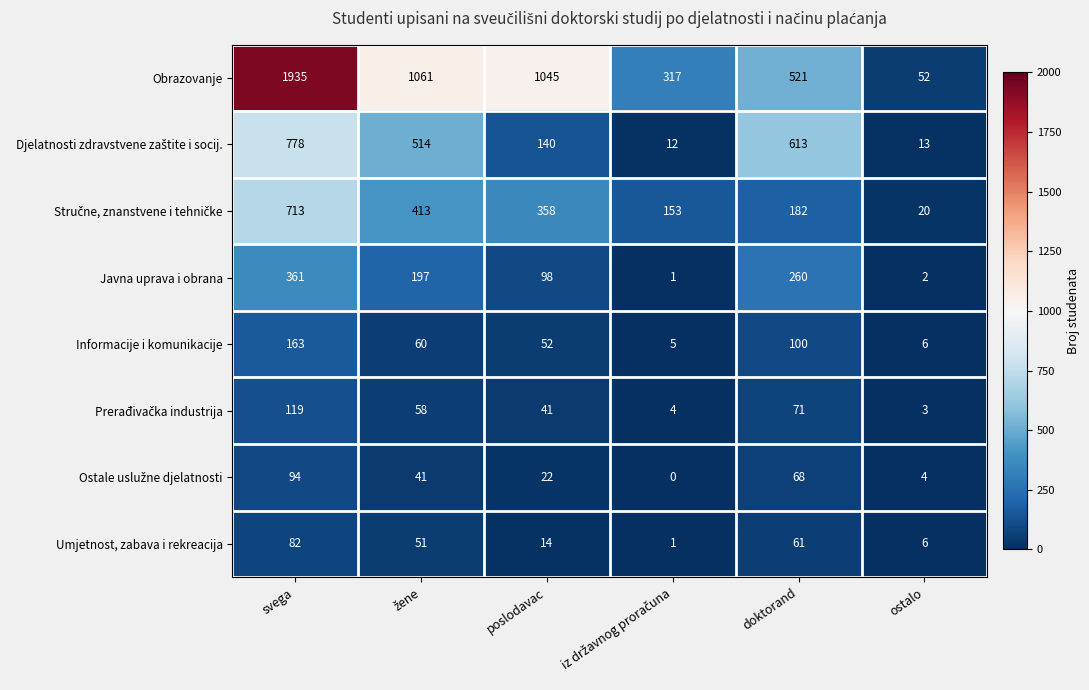

Is it true that Umjetnost, zabava i rekreacija equals 21 at poslodavac?

False